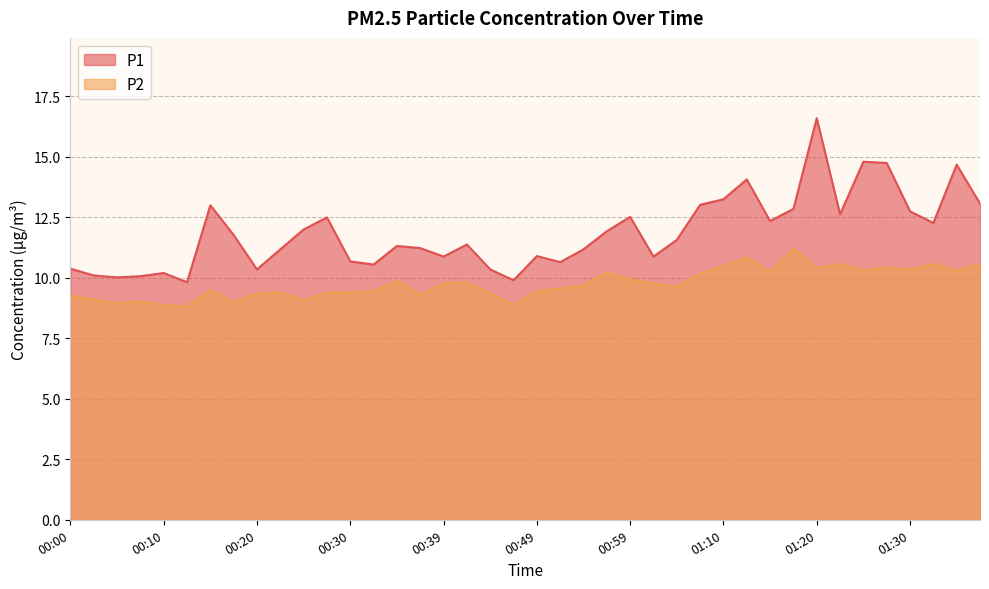

The value of P1 at 00:22 is 17.7. True or false?

False